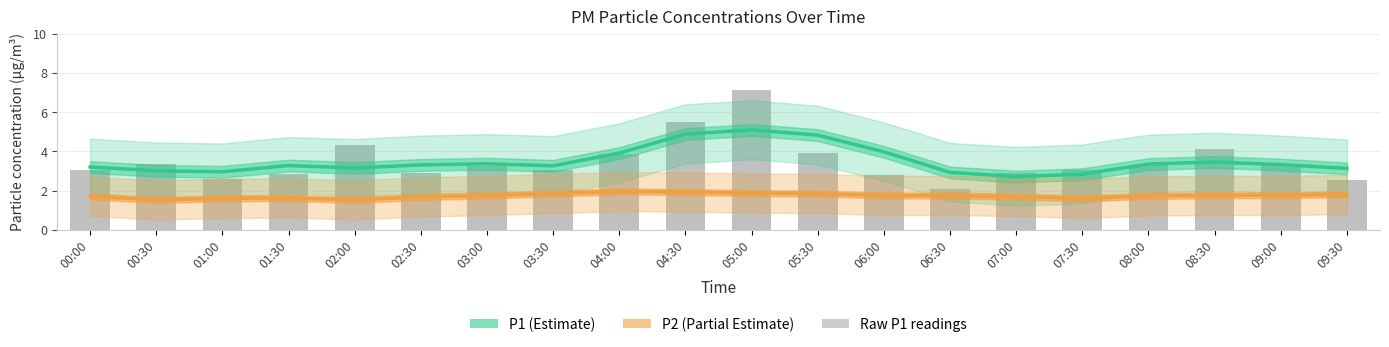

Rank the categories by P2 (Partial Estimate) value from highest to lowest.

04:00, 04:30, 05:00, 03:30, 05:30, 09:30, 09:00, 08:30, 03:00, 06:00, 06:30, 08:00, 00:00, 07:00, 02:30, 01:30, 01:00, 07:30, 00:30, 02:00